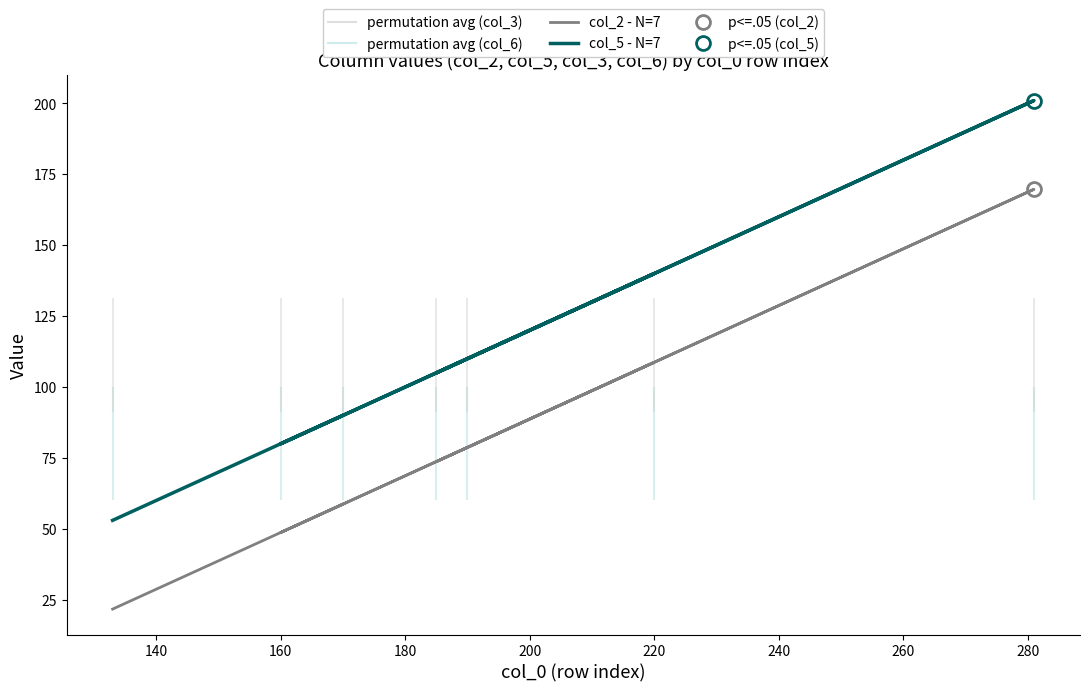

What are all the series names shown in the legend?

col_2 - N=7, col_5 - N=7